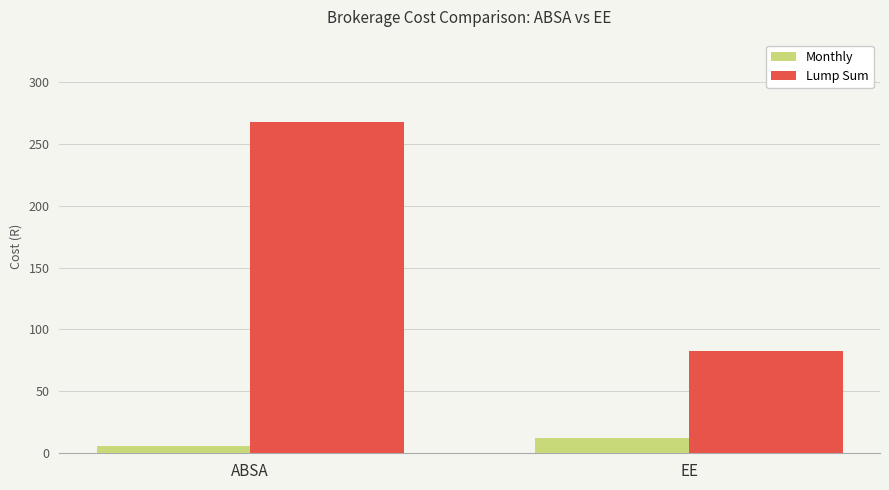

What are all the series names shown in the legend?

Monthly, Lump Sum